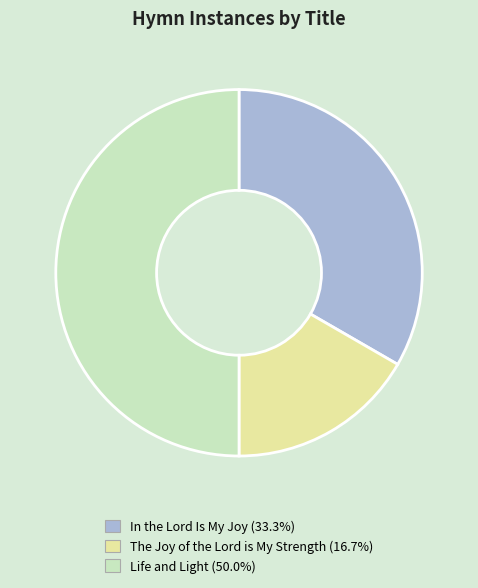

Is In the Lord Is My Joy the majority of the pie?

No